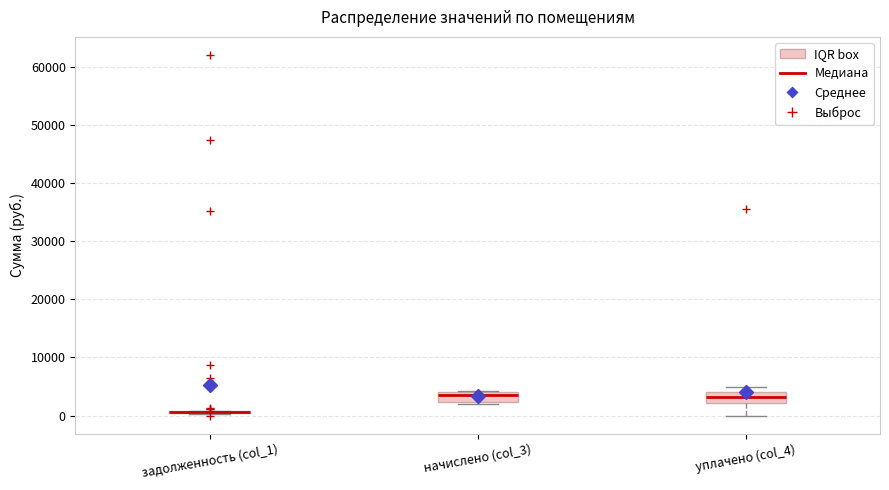

Reading left to right, transcribe this box plot: for each box, give where its median line is, the range the box spans, and where its two whiskers end, as read against the y-axis. The values are not printed on the chart, so give them approximately, as read against the axis.

задолженность (col_1): box collapsed to a line at 1000, whiskers 0 to 1000
начислено (col_3): median 4000 (just below the box's upper edge), box 2000 to 4000, whiskers 2000 to 4000
уплачено (col_4): median 3000, box 2000 to 4000, whiskers 0 to 5000